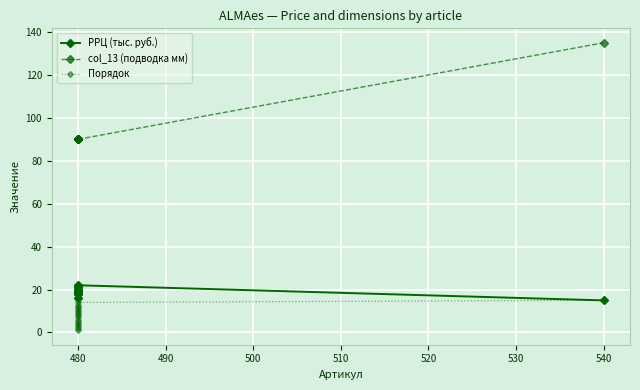

What is the sum of all РРЦ (тыс. руб.) values?

287.9